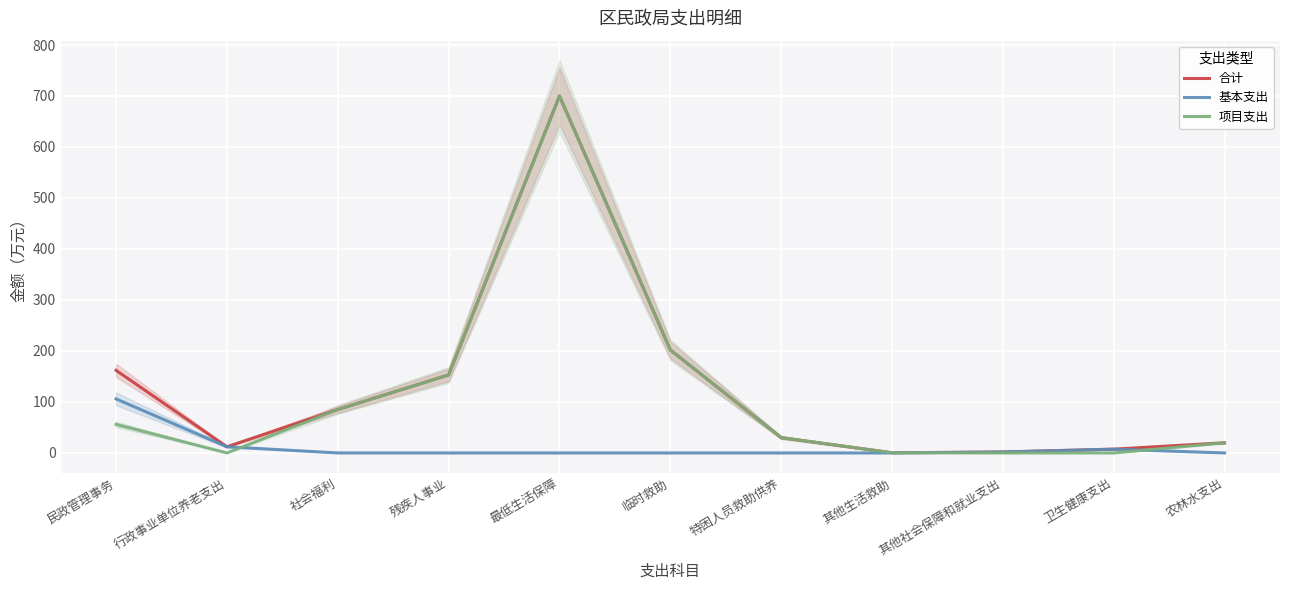

The value of 项目支出 at 最低生活保障 is 1185.3. True or false?

False